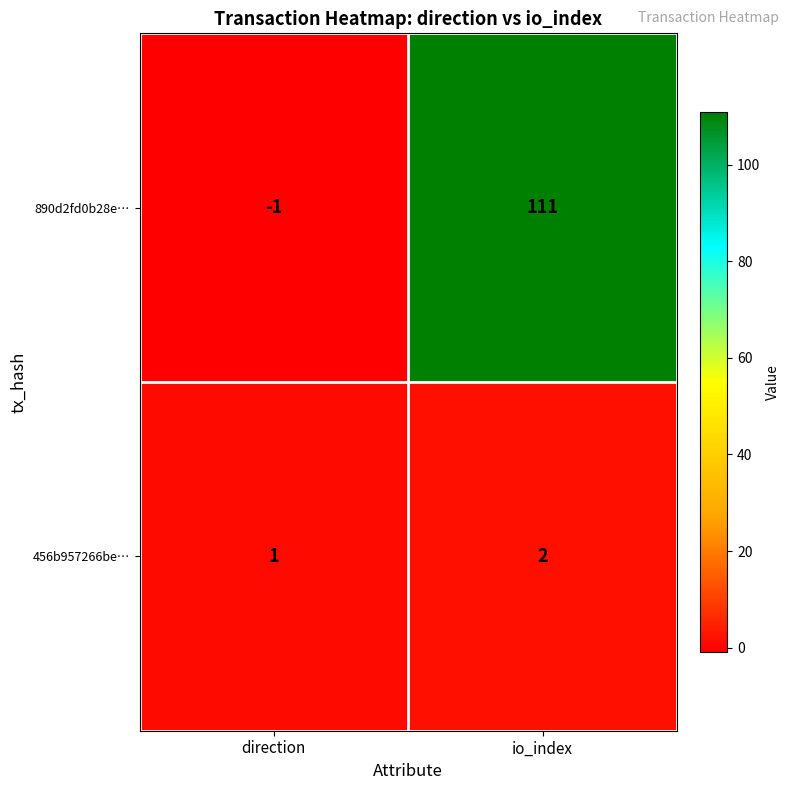

Reading right to left, list all the values displayed in this chart.

890d2fd0b28e…: 111	-1
456b957266be…: 2	1